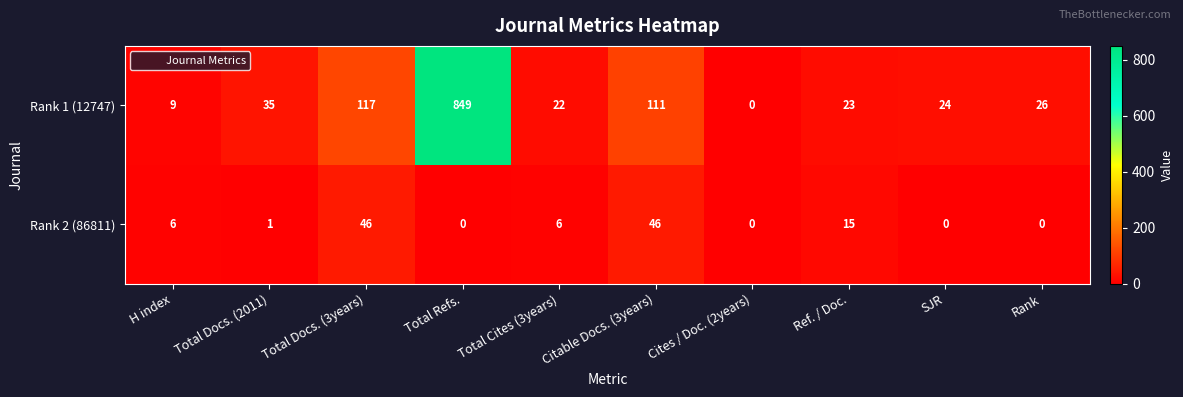

List the series in order of their overall mean, lowest first.

Rank 2 (86811), Rank 1 (12747)